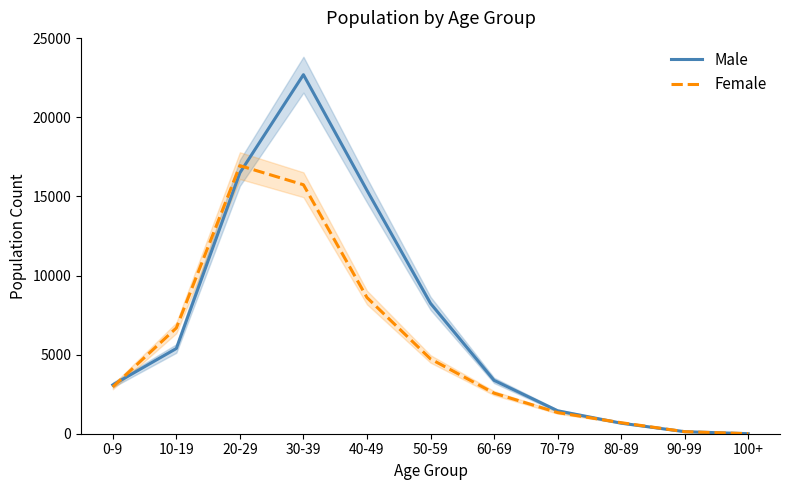

Reading left to right, transcribe all the data shown in this chart.

Male: 0-9=3086	10-19=5388	20-29=16492	30-39=22697	40-49=15384	50-59=8241	60-69=3374	70-79=1451	80-89=668	90-99=129	100+=2
Female: 0-9=2958	10-19=6686	20-29=16947	30-39=15739	40-49=8609	50-59=4728	60-69=2566	70-79=1336	80-89=698	90-99=130	100+=4